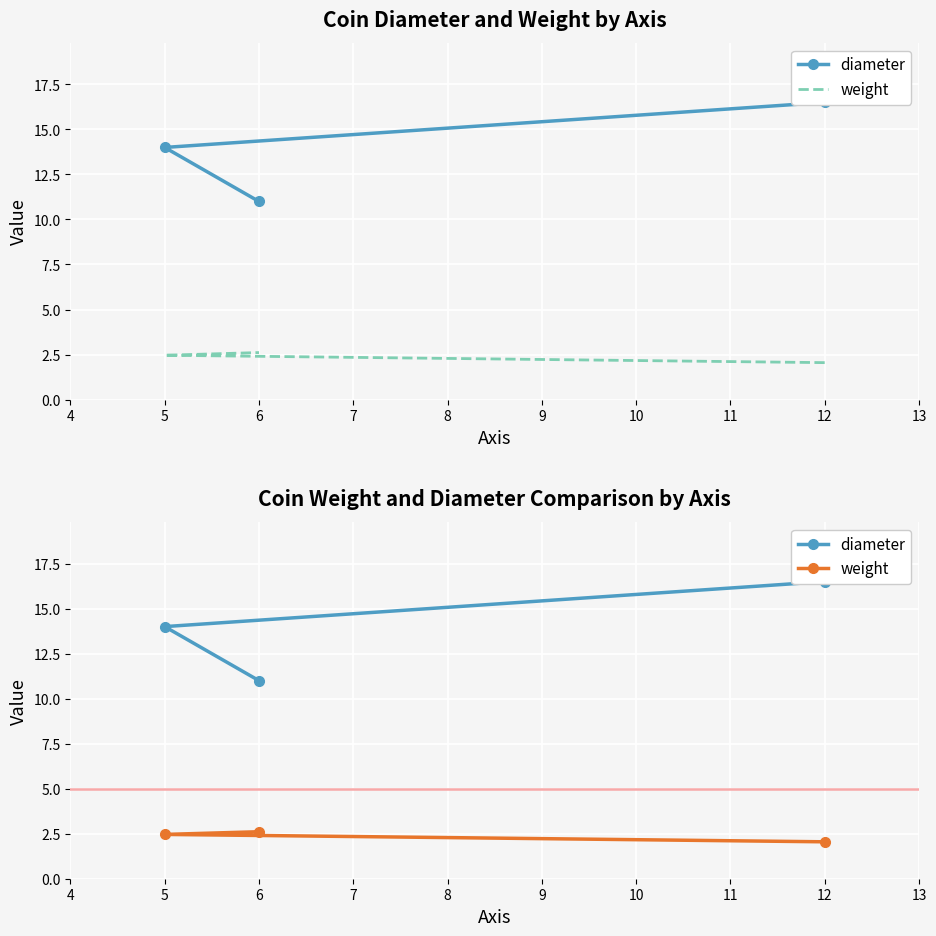

Which series has the widest spread of values?

diameter